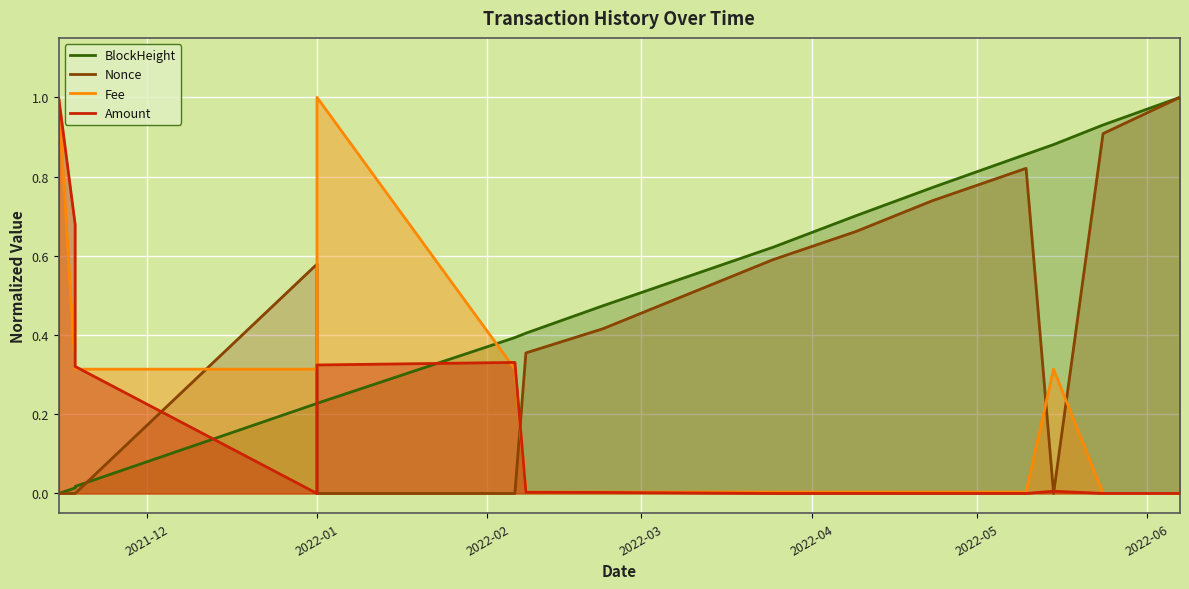

Which series has the largest total across all categories?

BlockHeight